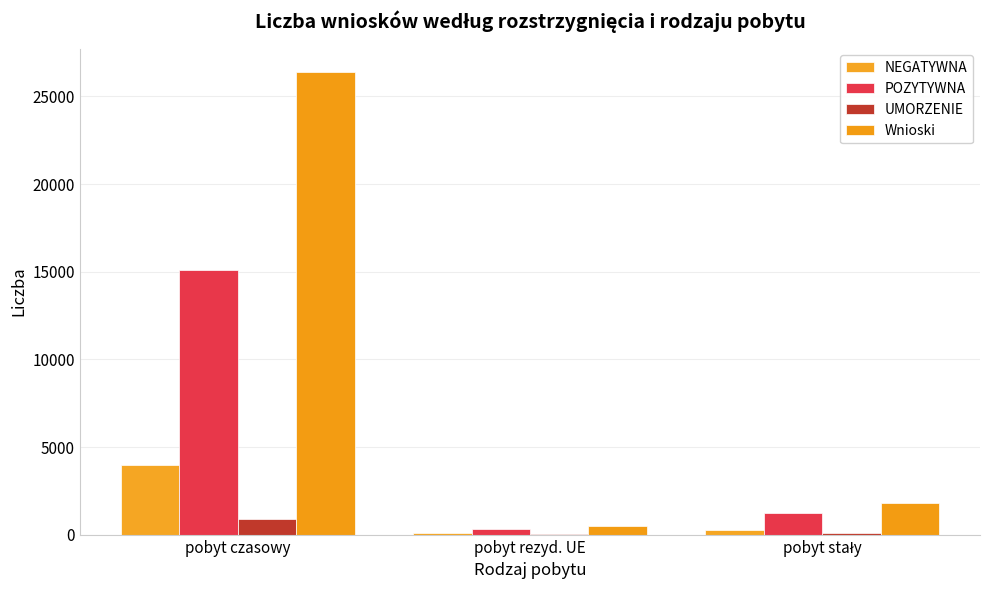

Reading left to right, what are all the values shown in this chart?

NEGATYWNA: 3955	85	275
POZYTYWNA: 15107	312	1247
UMORZENIE: 891	51	75
Wnioski: 26406	516	1800